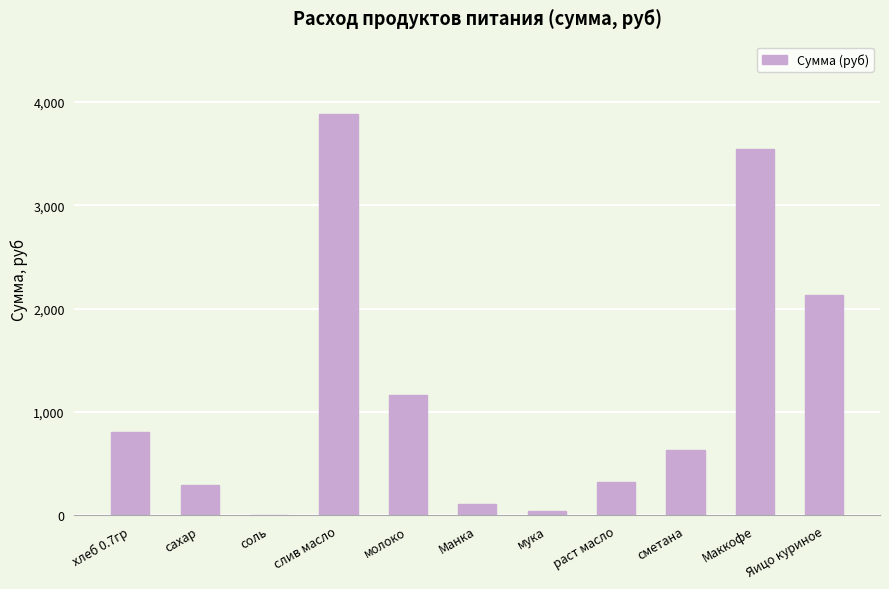

At which category does the chart reach its peak across all series?

слив масло